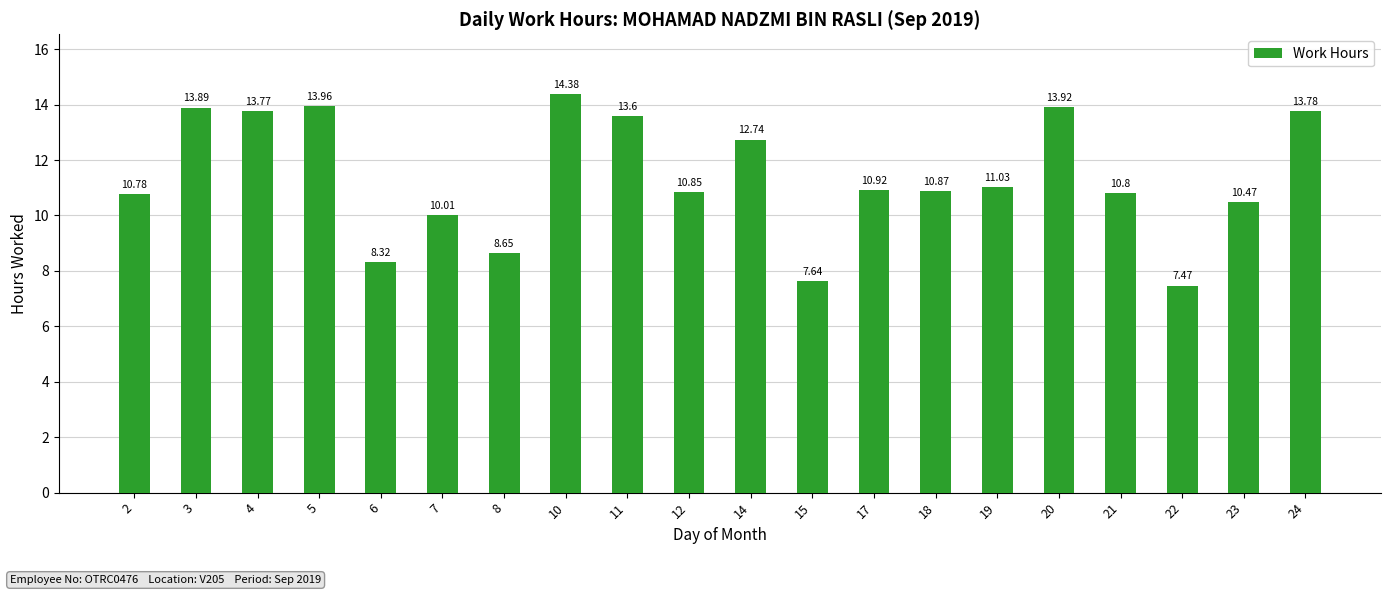

The chart shows a value of 13.8 at 24. True or false?

True